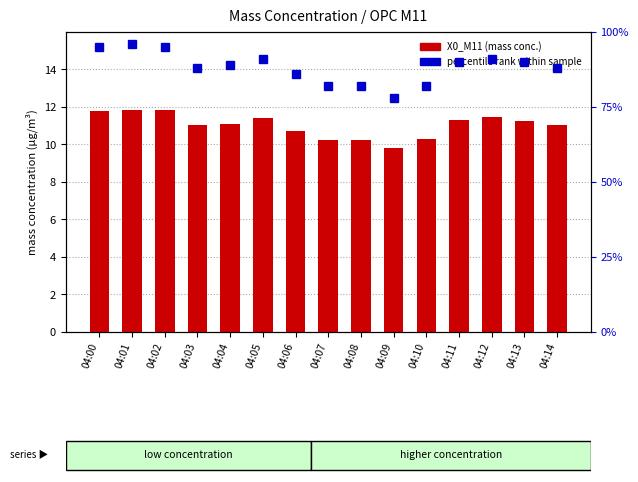

At how many categories does at least one series exceed 12?

15